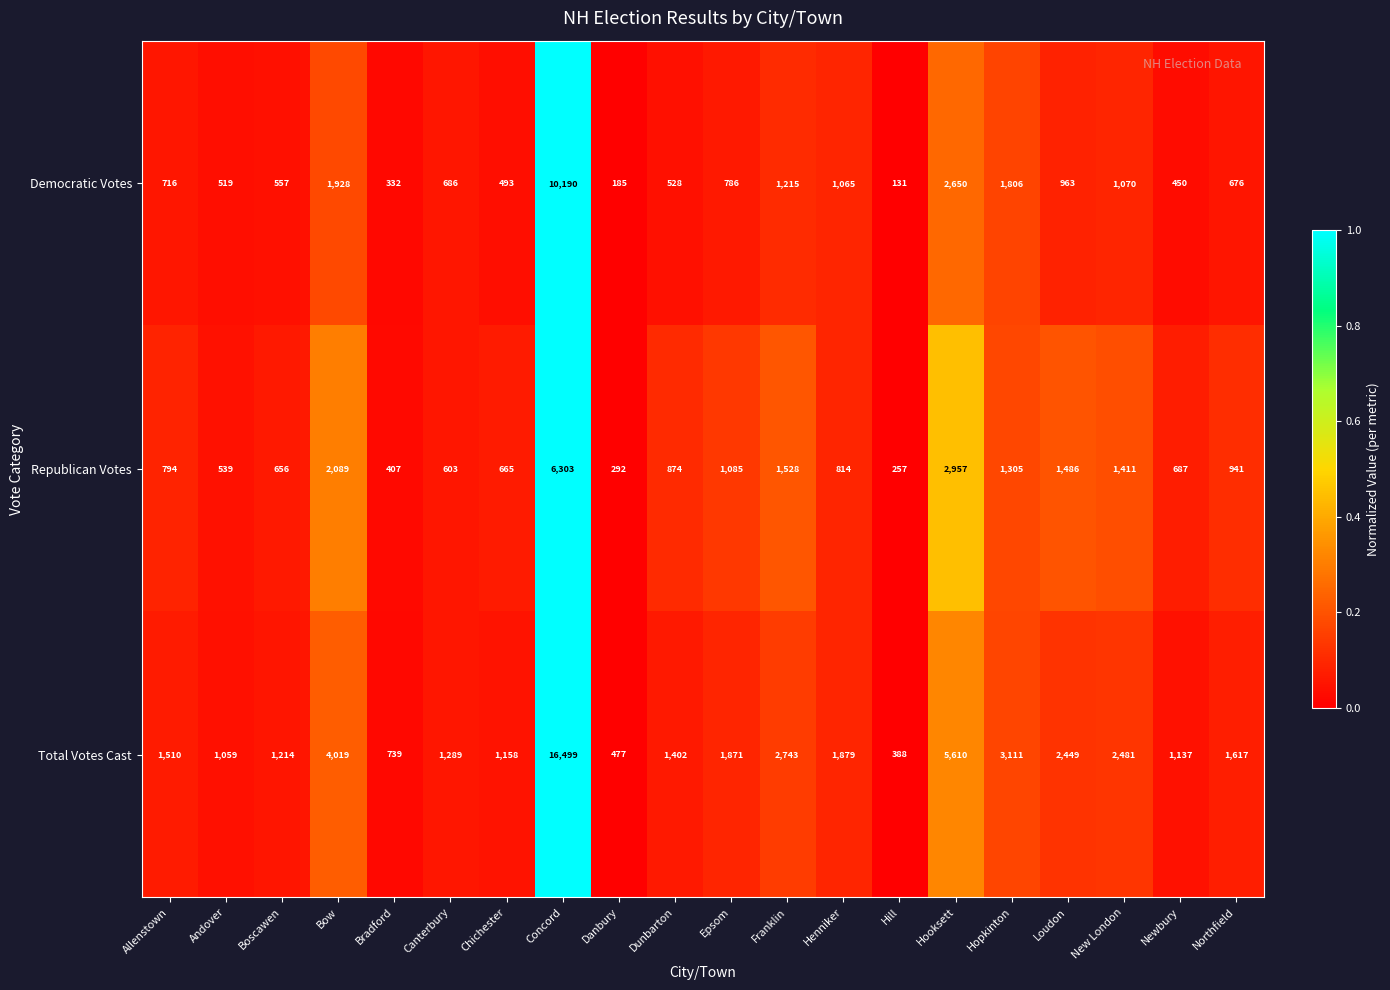

Between Chichester and Danbury, which series saw the biggest shift?

Total Votes Cast